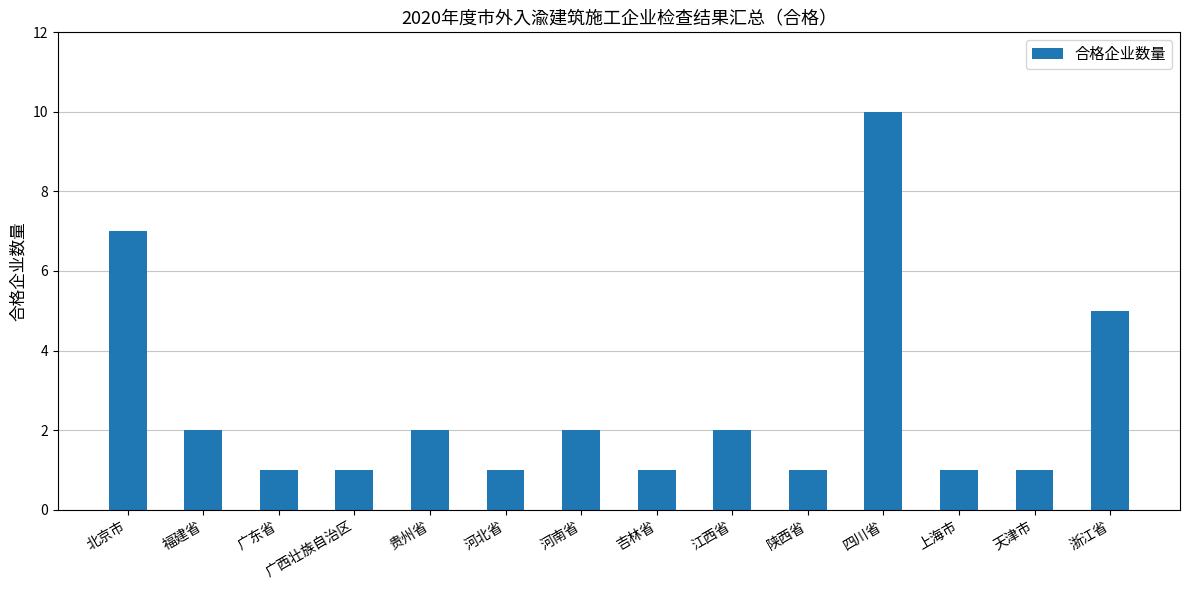

What position from the right is 陕西省?

5